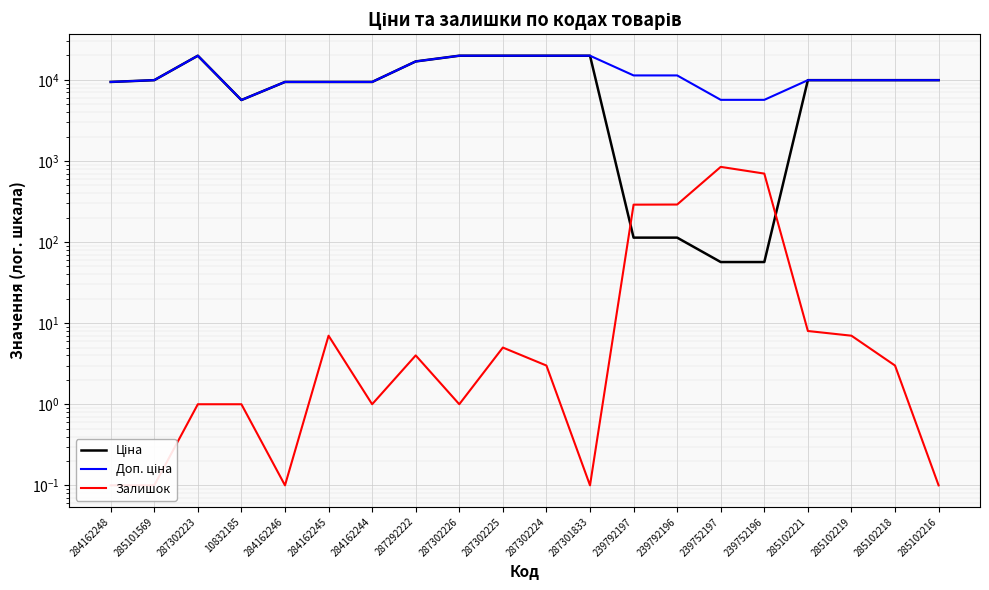

Is it true that Ціна equals 19831.1 at 287302225?

True